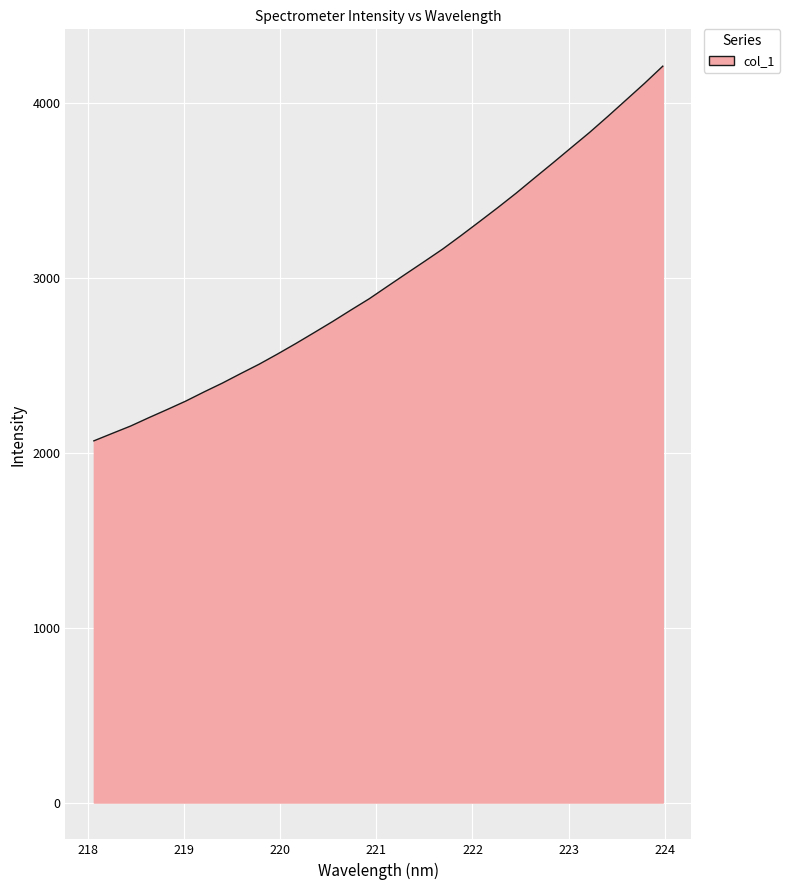

What is the maximum value shown in the chart?

4211.1